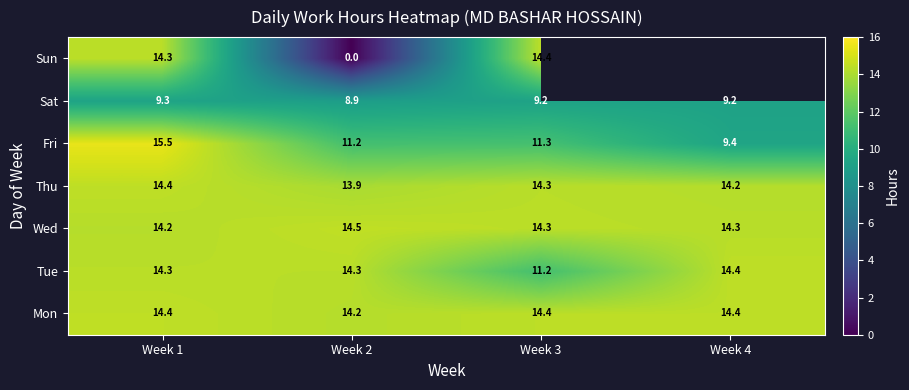

Which has a higher value, Week 1 or Week 2?

Week 1